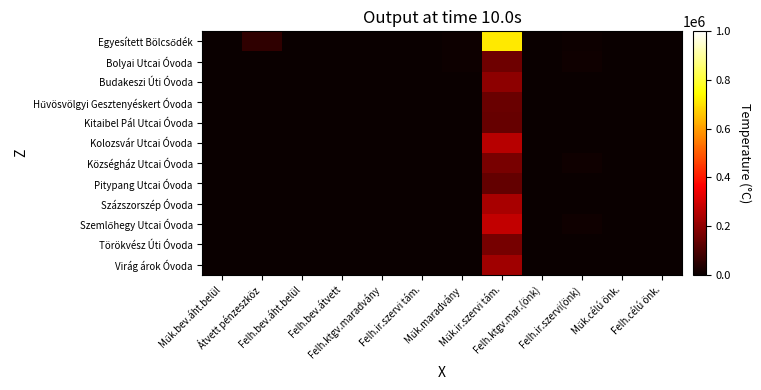

At Átvett pénzeszköz, list the series in order from smallest to largest.

Budakeszi Úti Óvoda, Községház Utcai Óvoda, Pitypang Utcai Óvoda, Bolyai Utcai Óvoda, Hűvösvölgyi Gesztenyéskert Óvoda, Virág árok Óvoda, Szemlőhegy Utcai Óvoda, Törökvész Úti Óvoda, Kitaibel Pál Utcai Óvoda, Százszorszép Óvoda, Kolozsvár Utcai Óvoda, Egyesített Bölcsődék